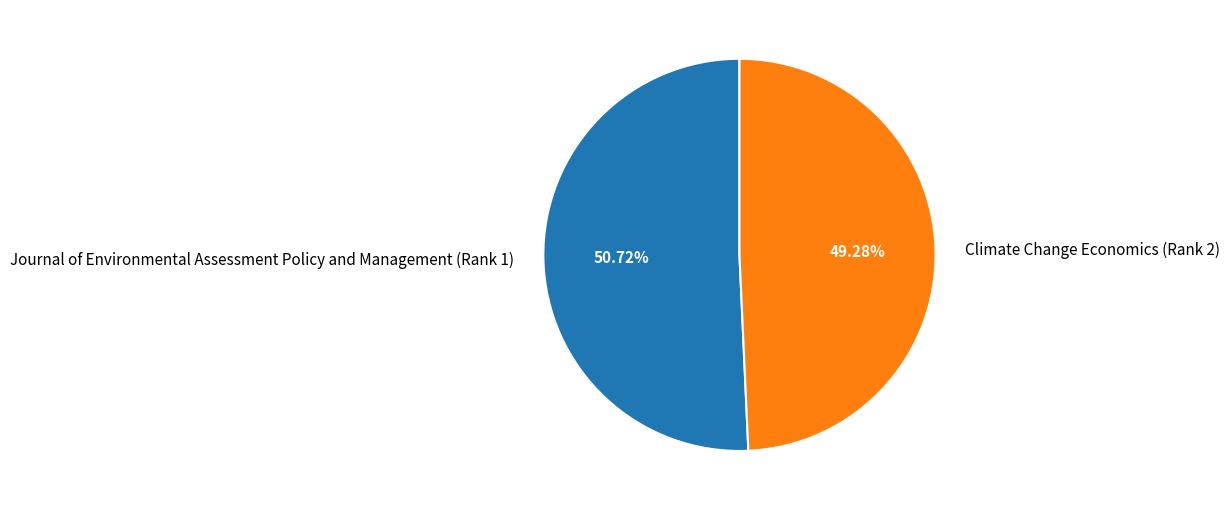

Rank the categories by value from highest to lowest.

Journal of Environmental Assessment Policy and Management (Rank 1), Climate Change Economics (Rank 2)